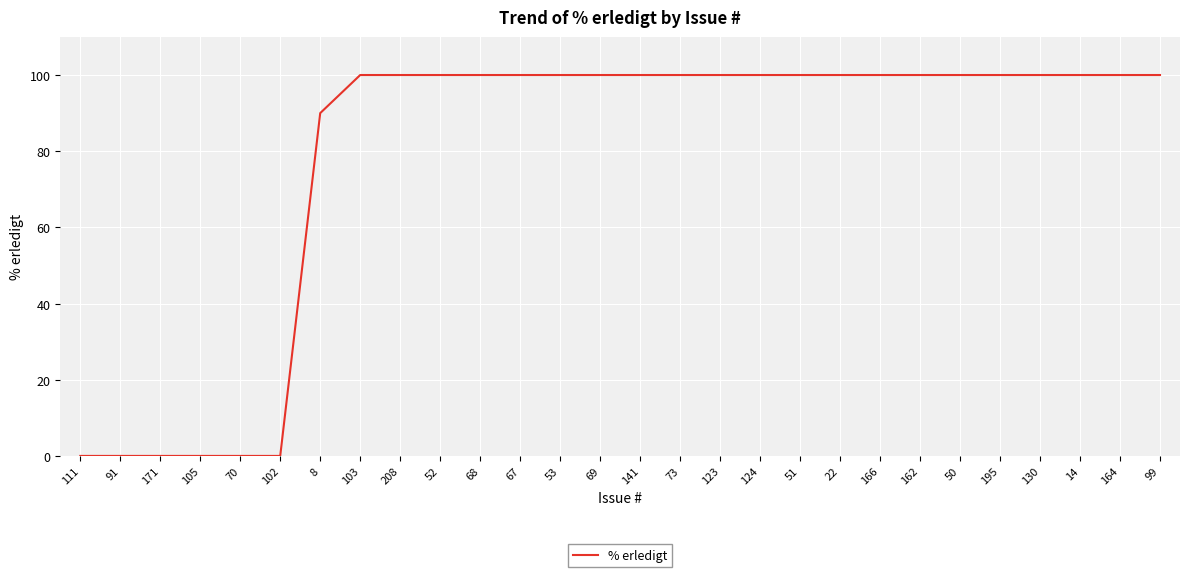

What is the difference between the values at 105 and 14?

100